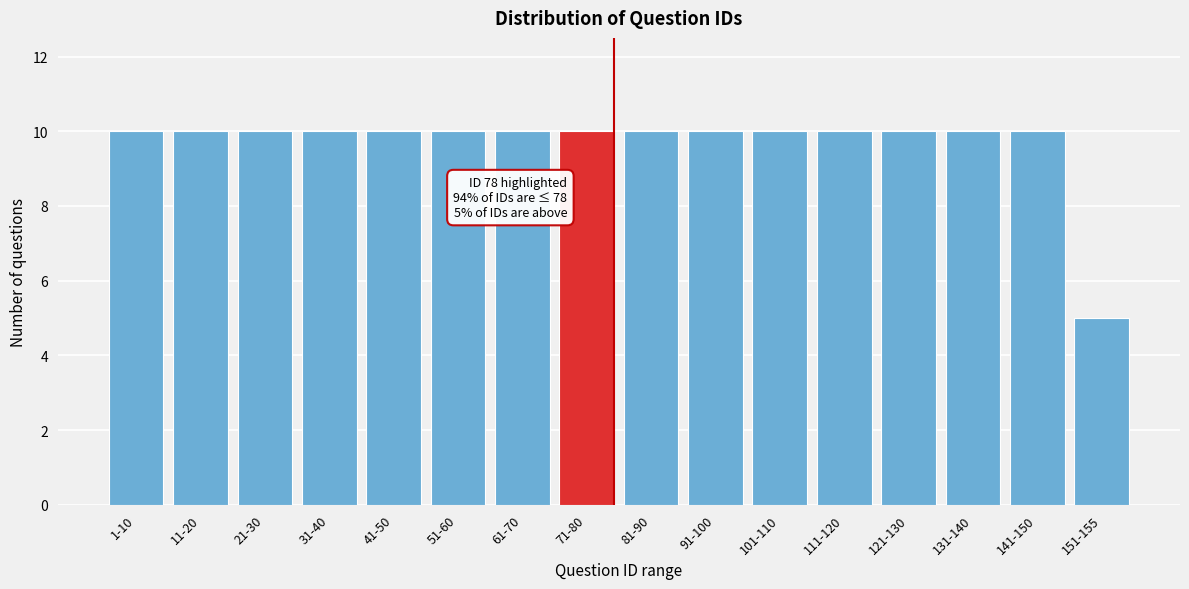

Reading right to left, what are all the values shown in this chart?

5	10	10	10	10	10	10	10	10	10	10	10	10	10	10	10